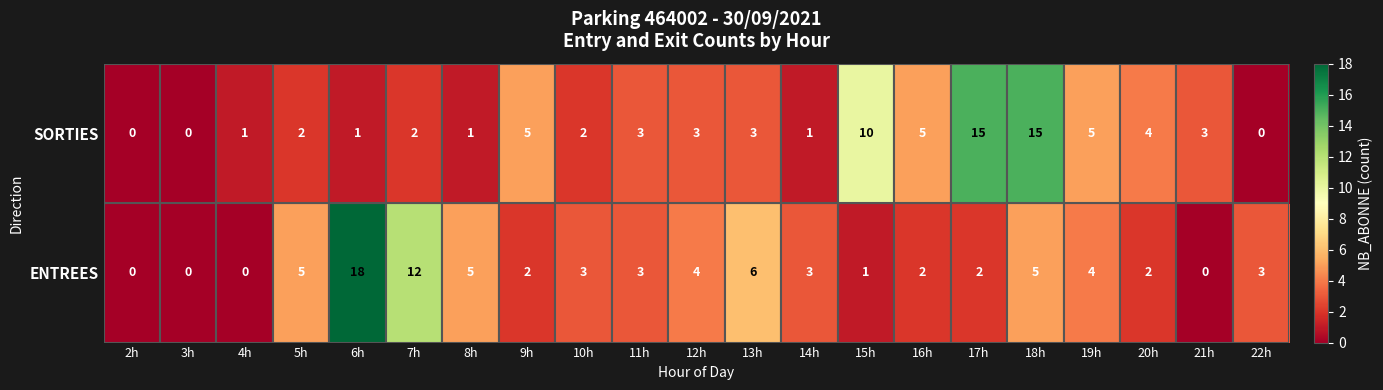

At 22h, list the series in order from smallest to largest.

SORTIES, ENTREES